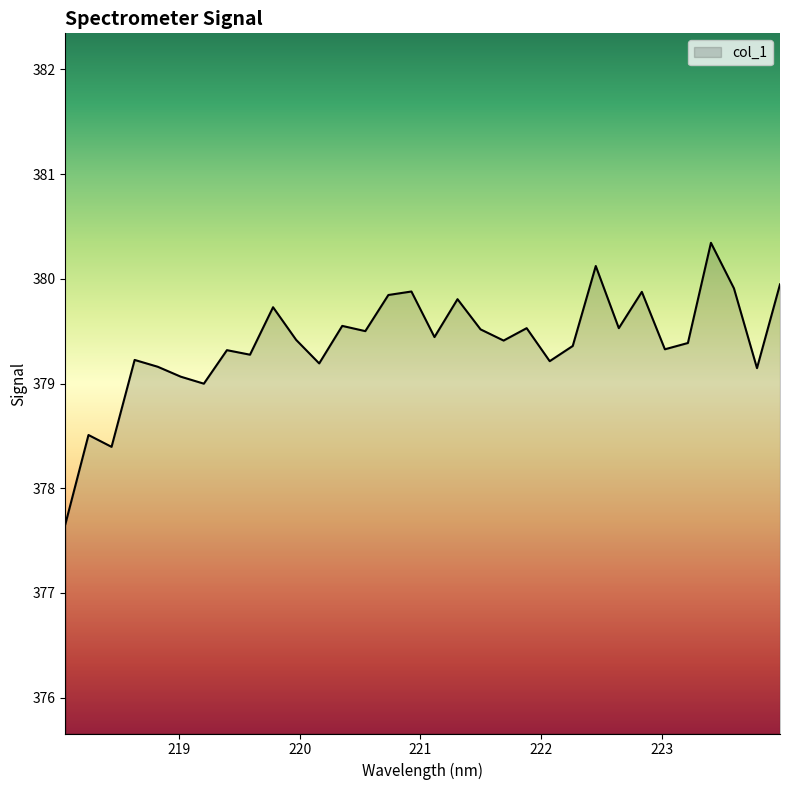

What is the greatest value displayed?

380.3